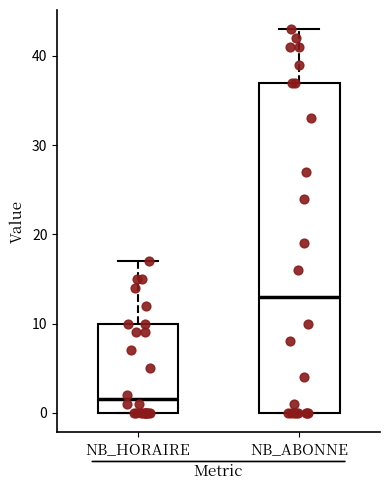

Which box is the tallest, from its lower edge to its upper edge?

NB_ABONNE